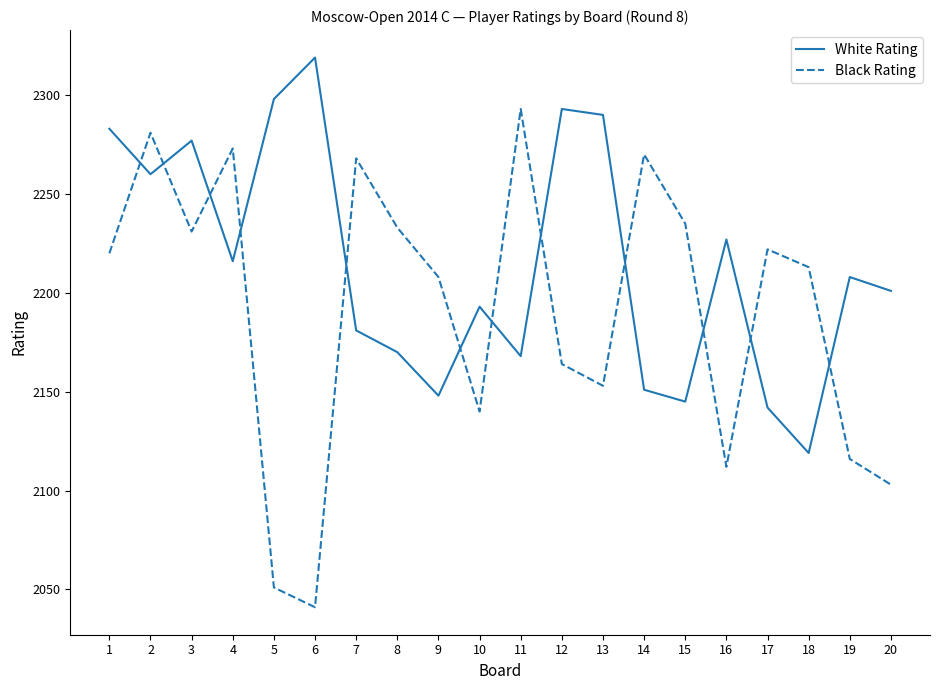

Is it true that Black Rating equals 2116 at 19?

True